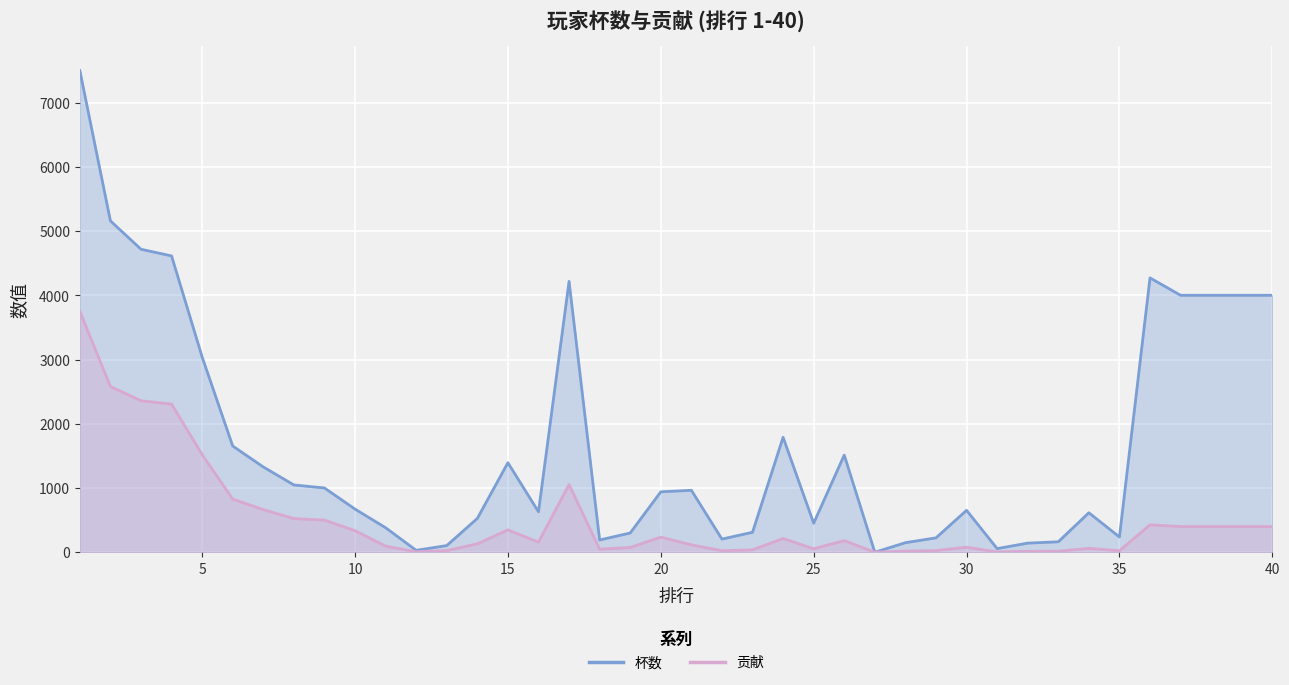

How many data points in 贡献 are less than 181?

20